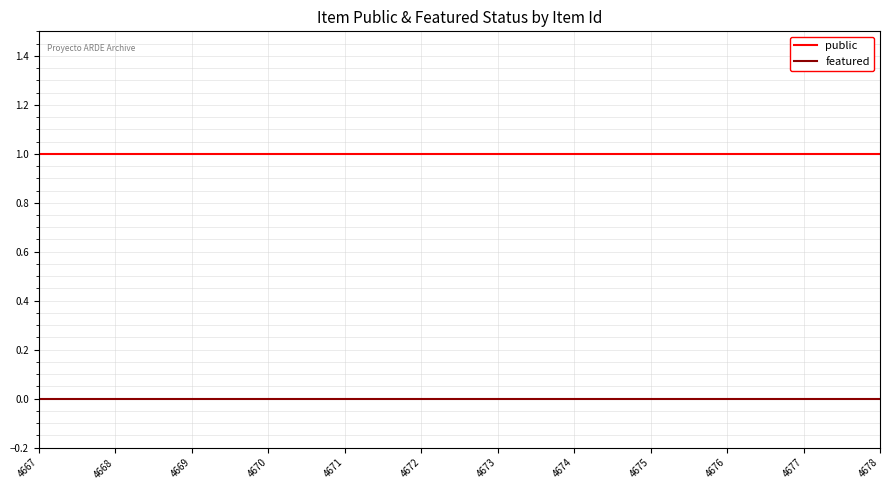

What are all the series names shown in the legend?

public, featured